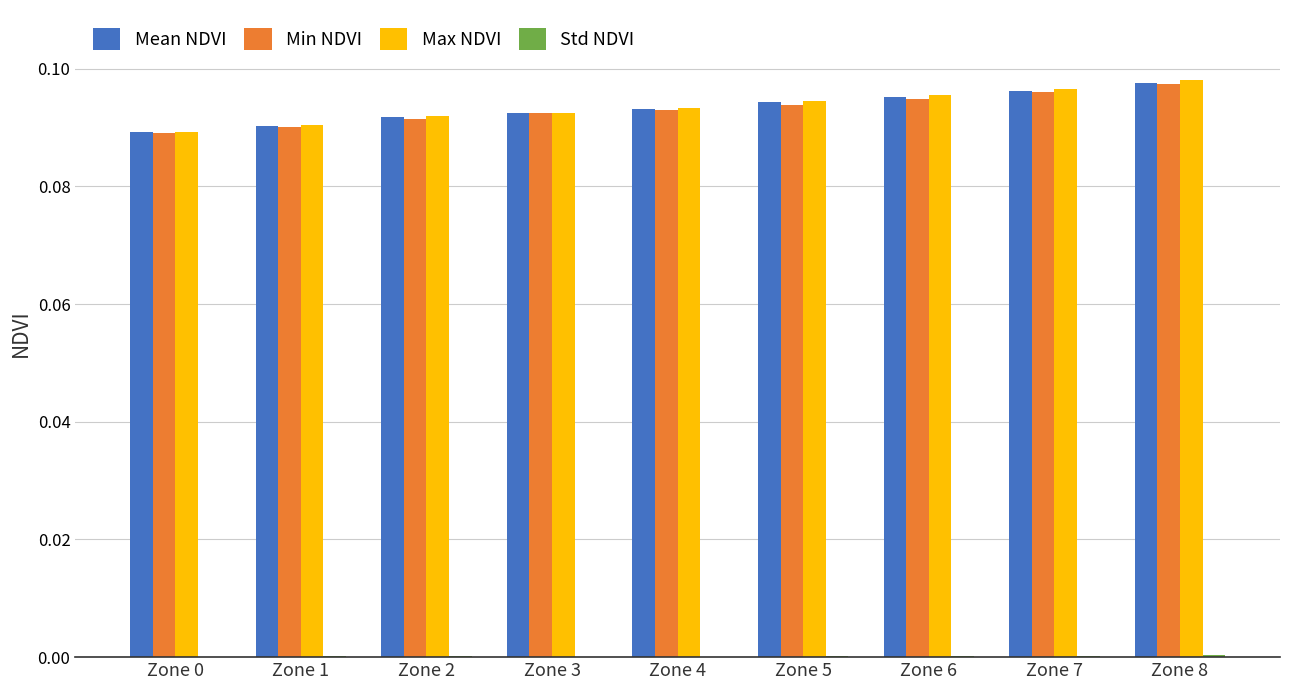

Is the value of Mean NDVI at Zone 7 greater than the value of Min NDVI at Zone 1?

Yes